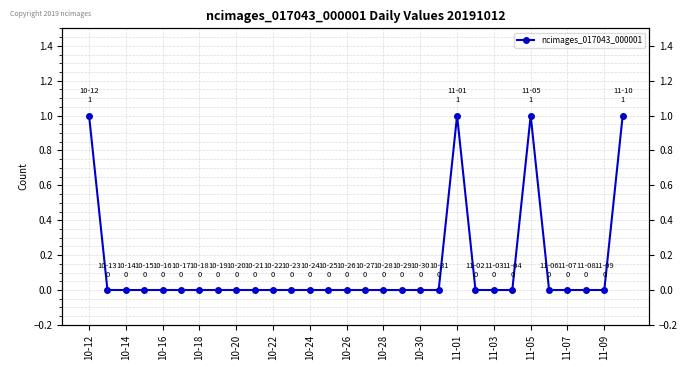

How many lines are shown in the chart?

1